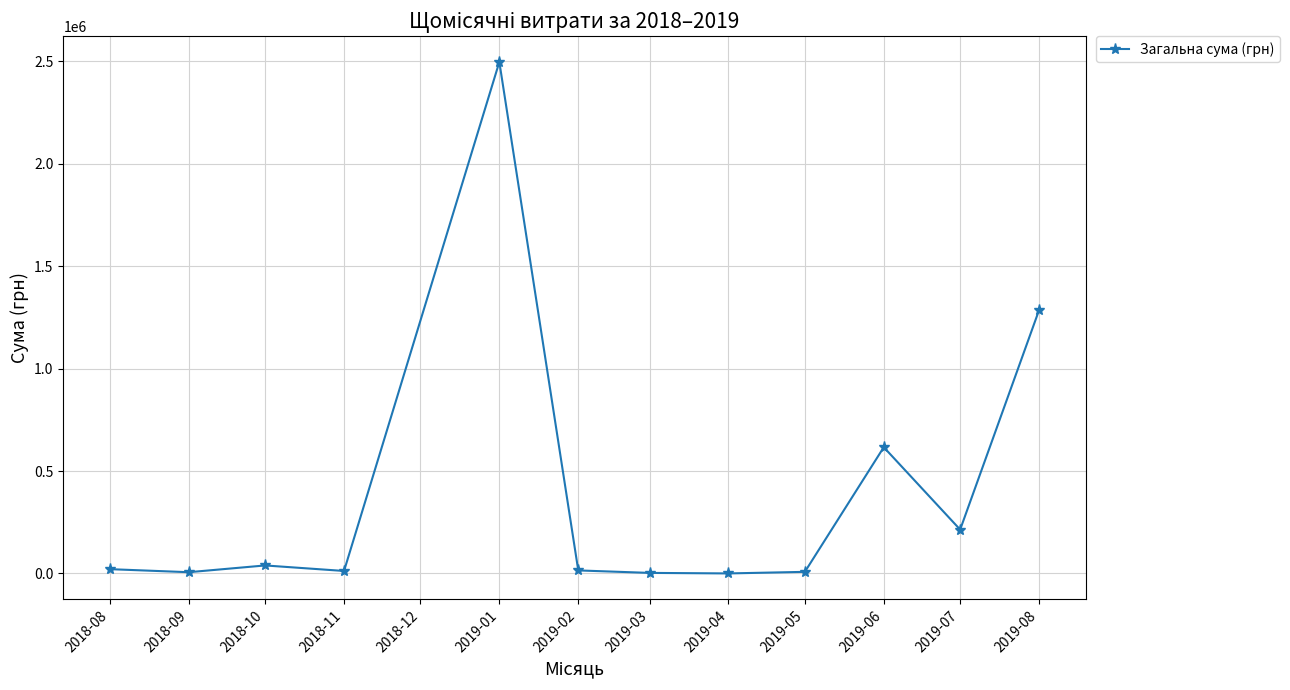

What is the difference between the maximum and minimum values?

2496909.4